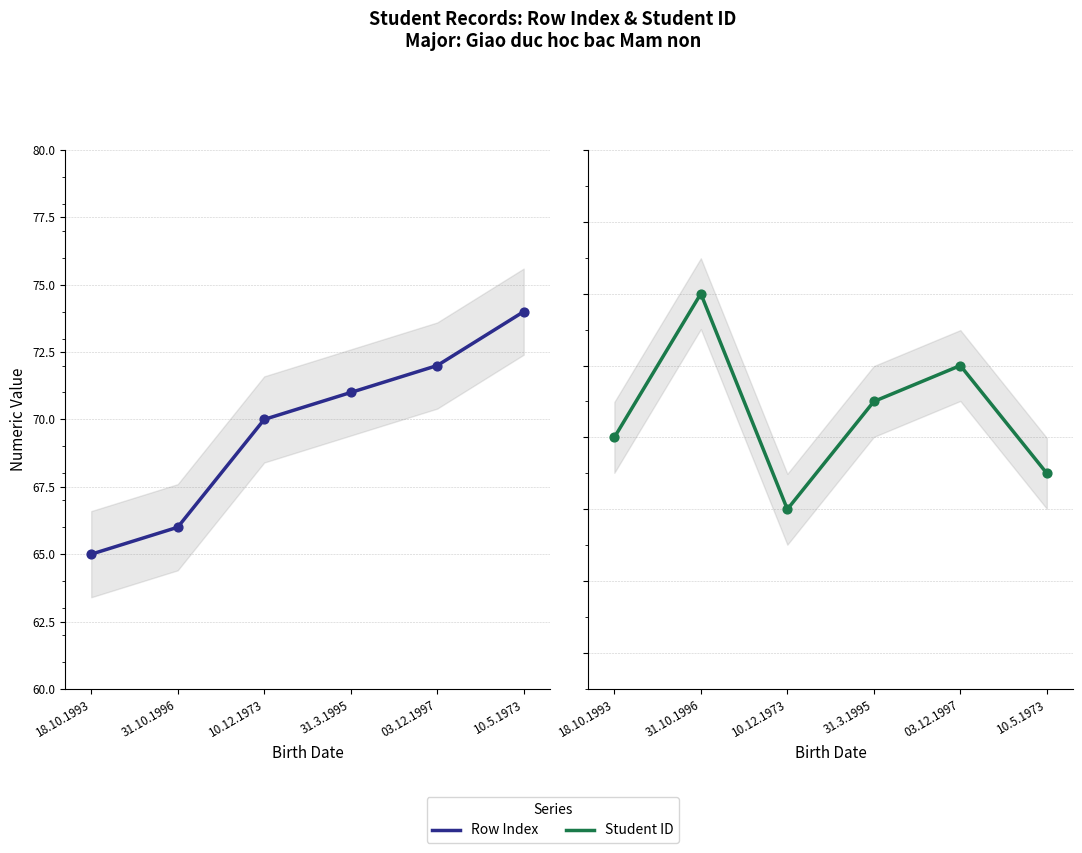

What are all the series names shown in the legend?

Row Index, Student ID